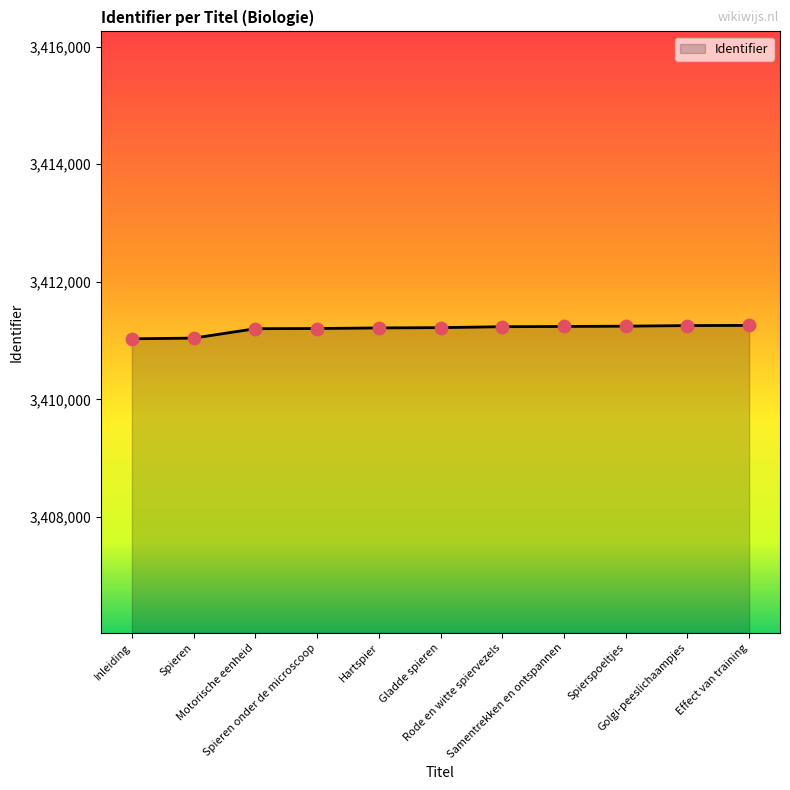

What is the ratio of the value at Rode en witte spiervezels to the value at Spieren?

1.0